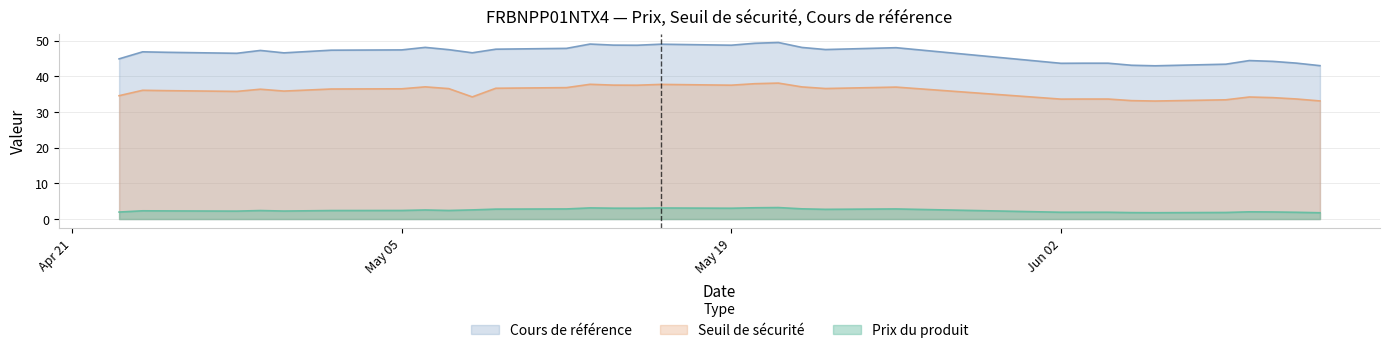

What is the average value of the Cours de référence series?

46.5